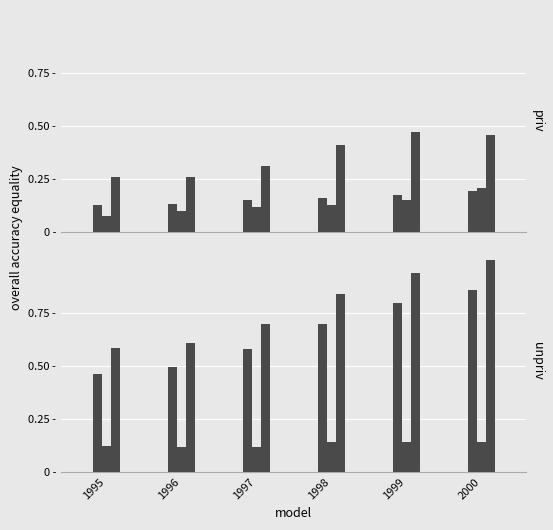

What is the value of the Logiciels et bases de donnees bar at the 6th from the left?

0.5